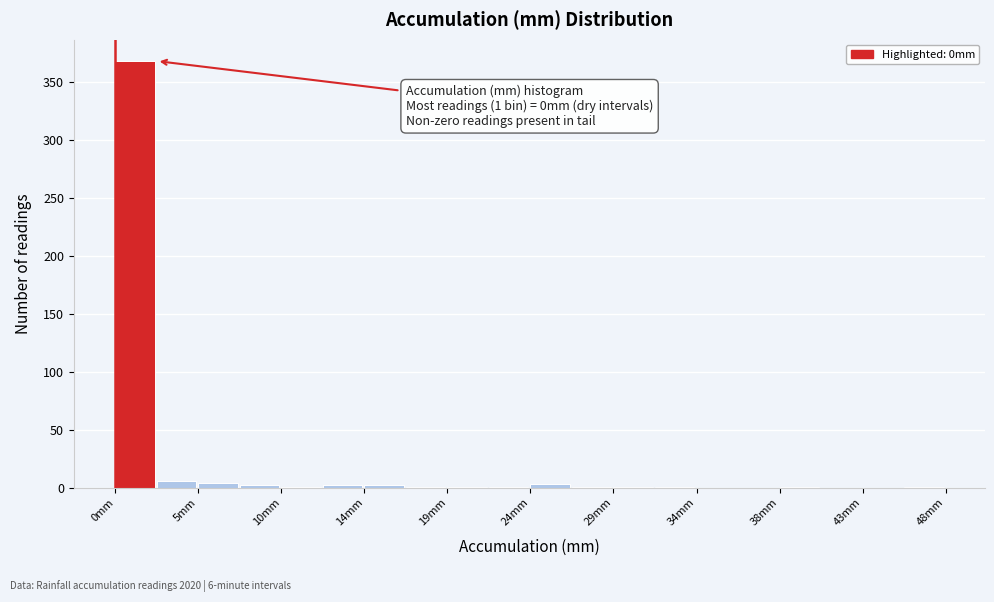

Over which range of the x-axis is the bar tallest?

0.0 to 2.4